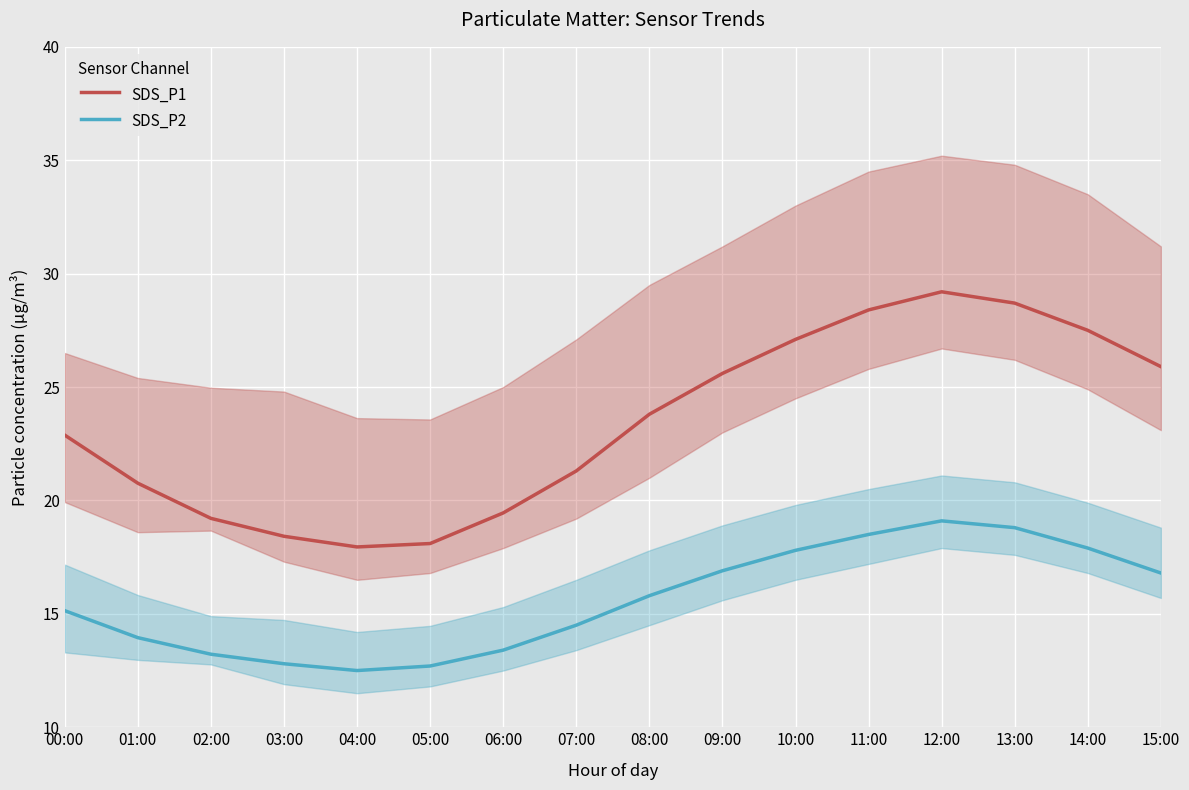

Does the chart display data point markers on the line(s)?

No